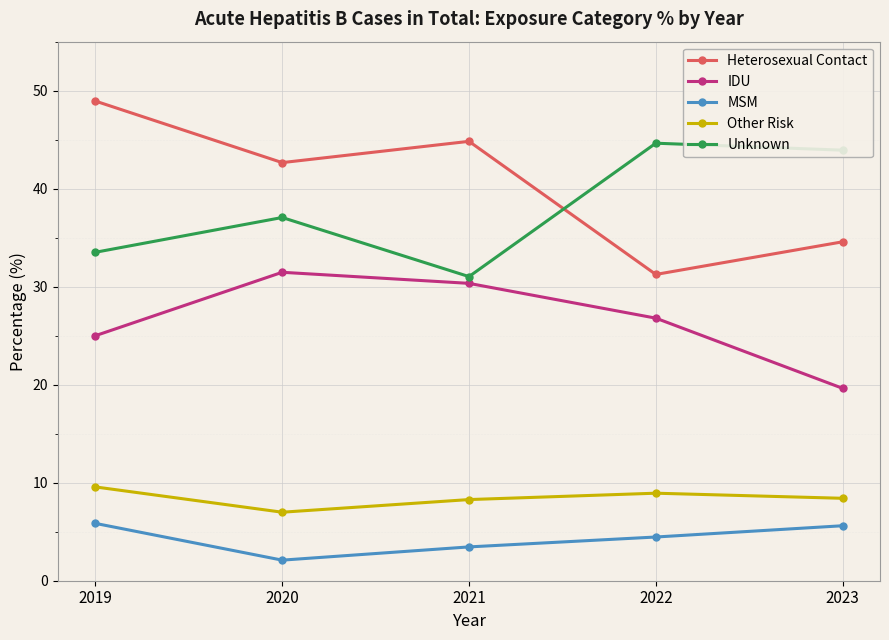

What is the smallest value displayed?

2.1